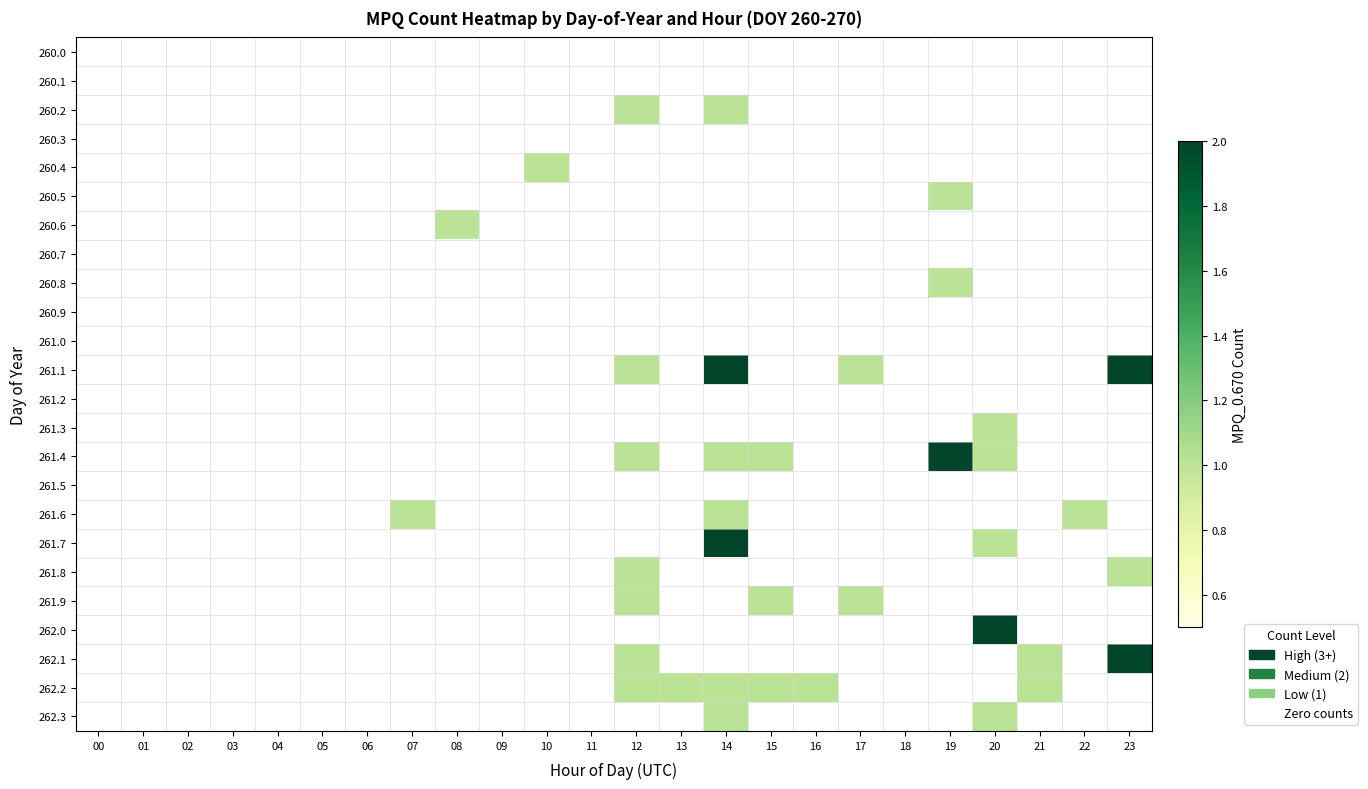

Is the value of 262.2 at 17 greater than the value of 260.5 at 16?

No